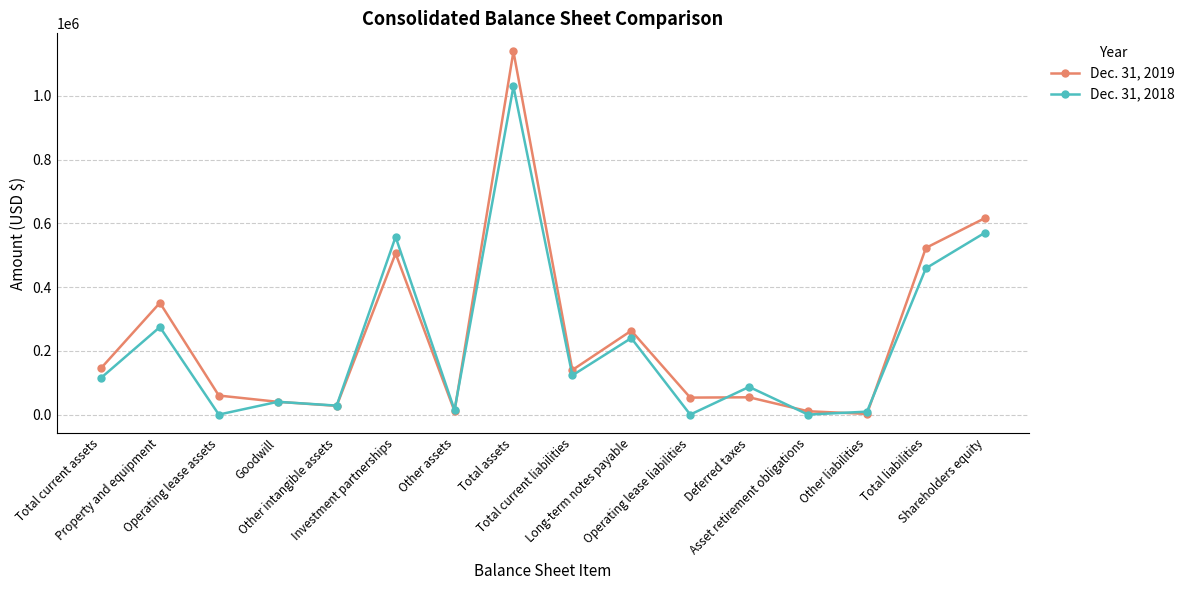

What is the spread (max minus min) of values at Total current assets?

30458